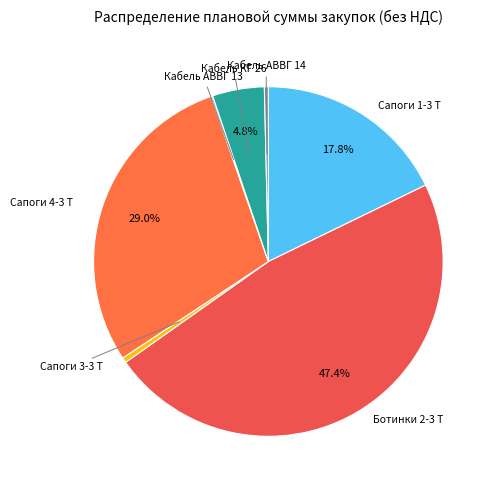

How many slices are in this pie chart?

7